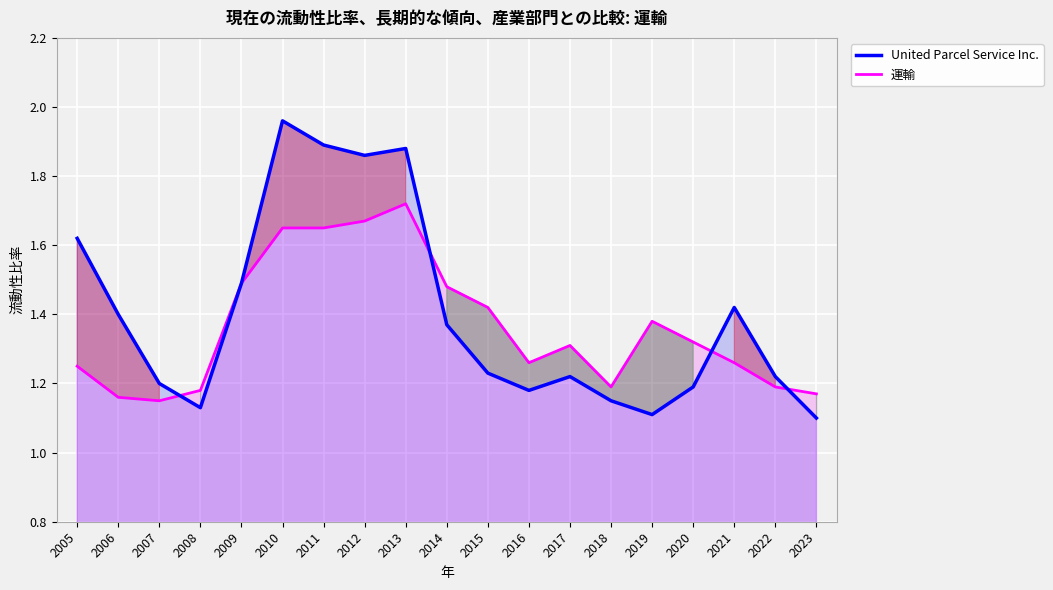

In 運輸, how many points are higher than both neighbors (excluding endpoints)?

3